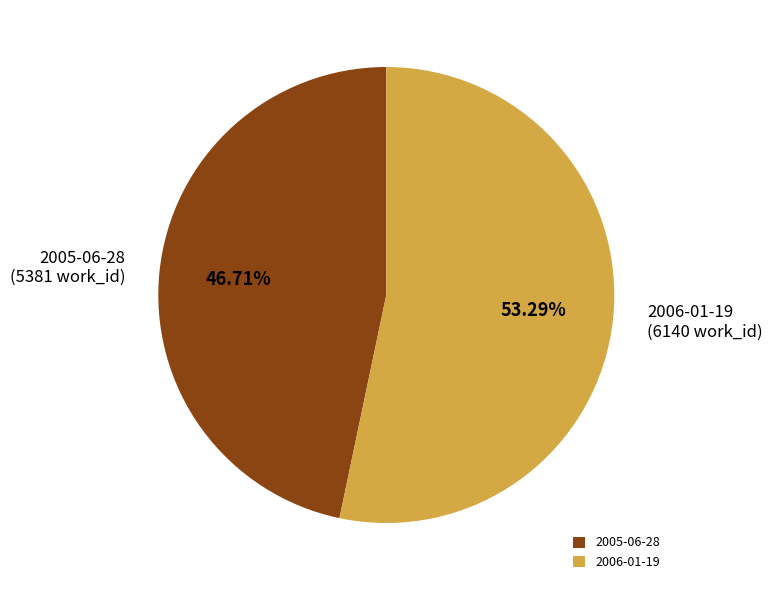

To the nearest percent, what is the combined percentage of 2006-01-19 and 2005-06-28?

100%